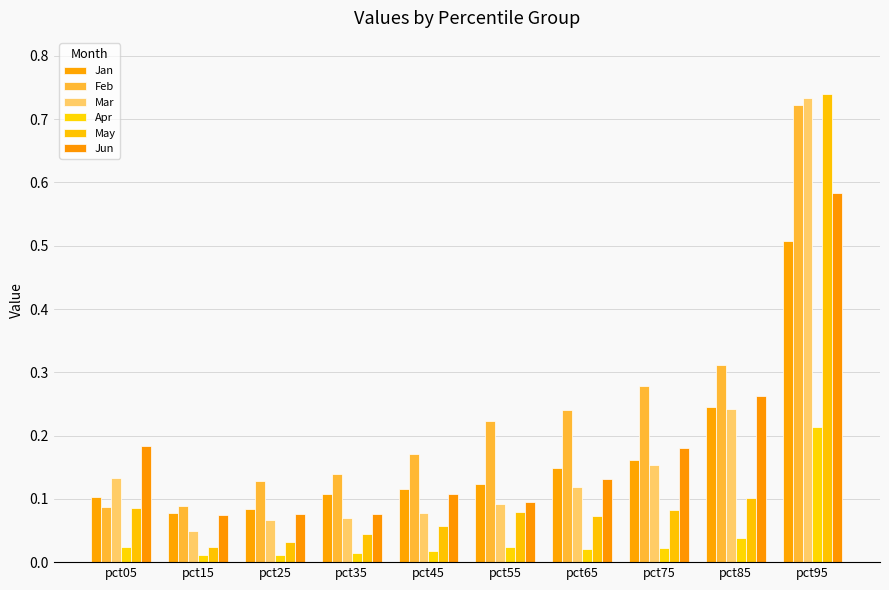

Does the chart contain stacked bars?

No